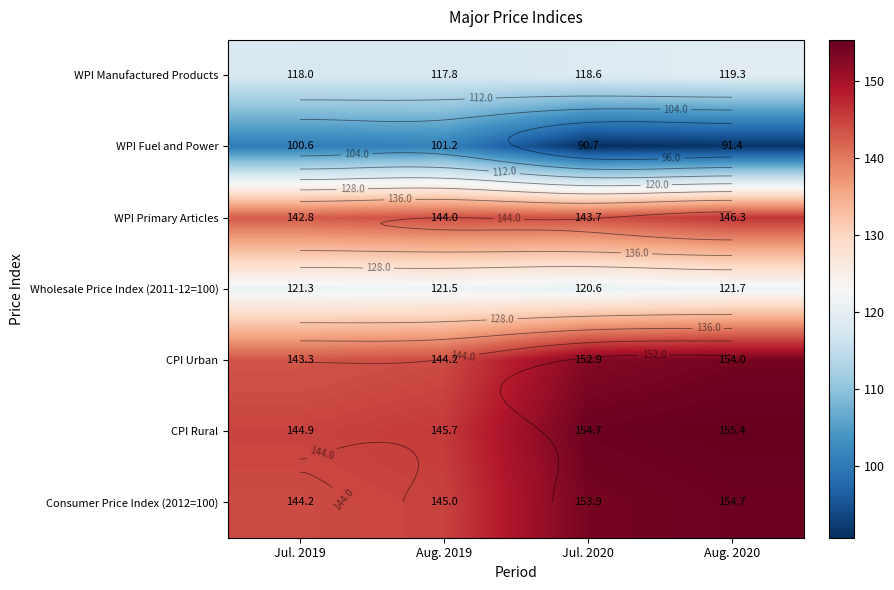

What is the greatest value displayed?

155.4